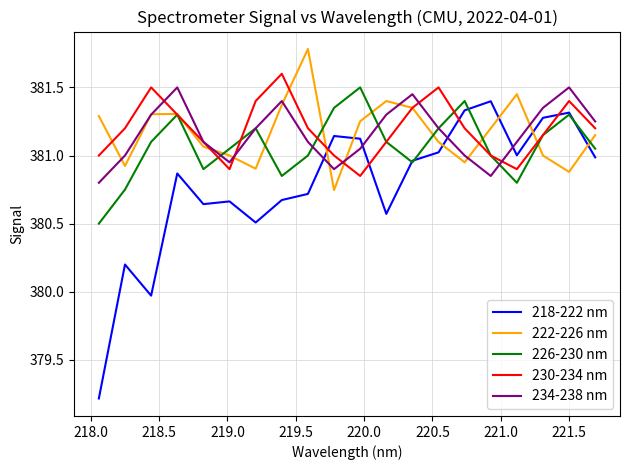

Which series has the largest range (max minus min)?

218-222 nm